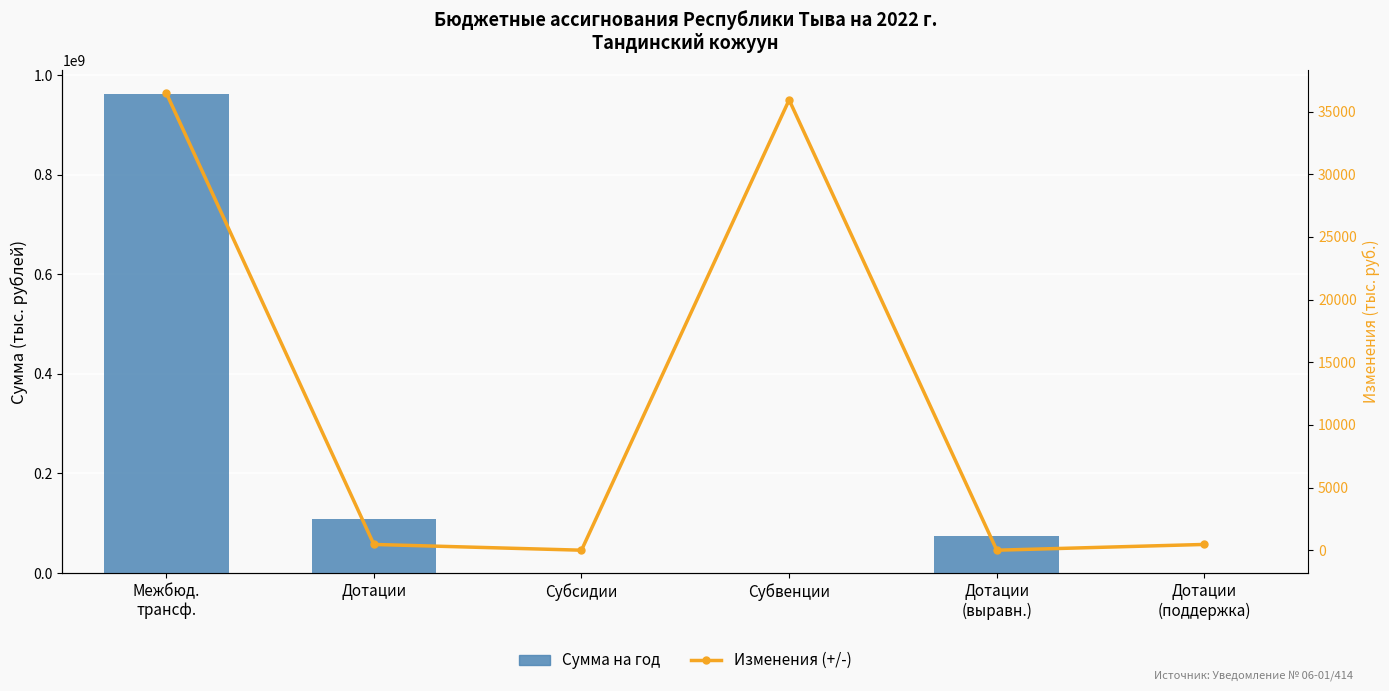

How many distinct data groups are displayed?

2